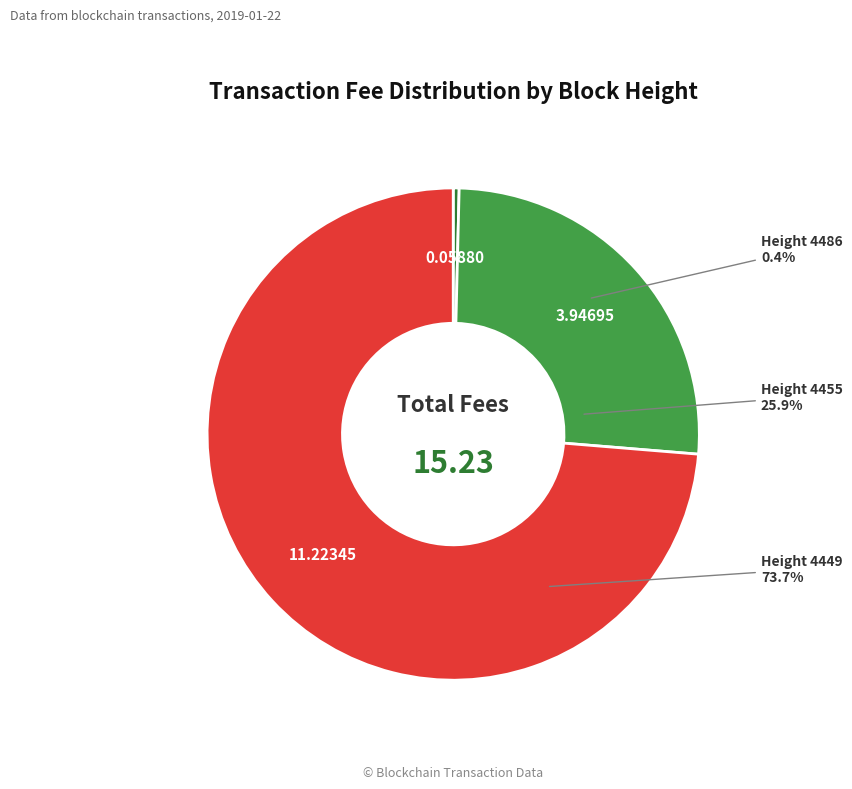

The 4449 slice represents 74% of the pie. True or false?

True